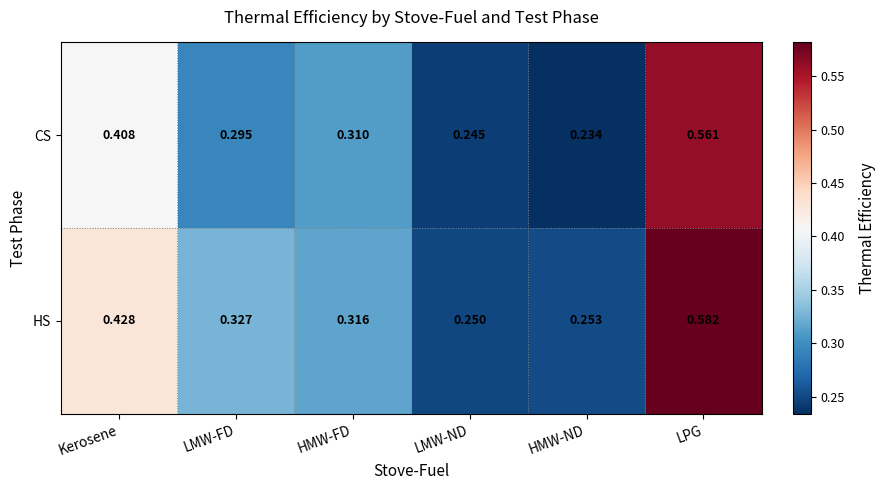

List the series in order of their overall mean, lowest first.

CS, HS